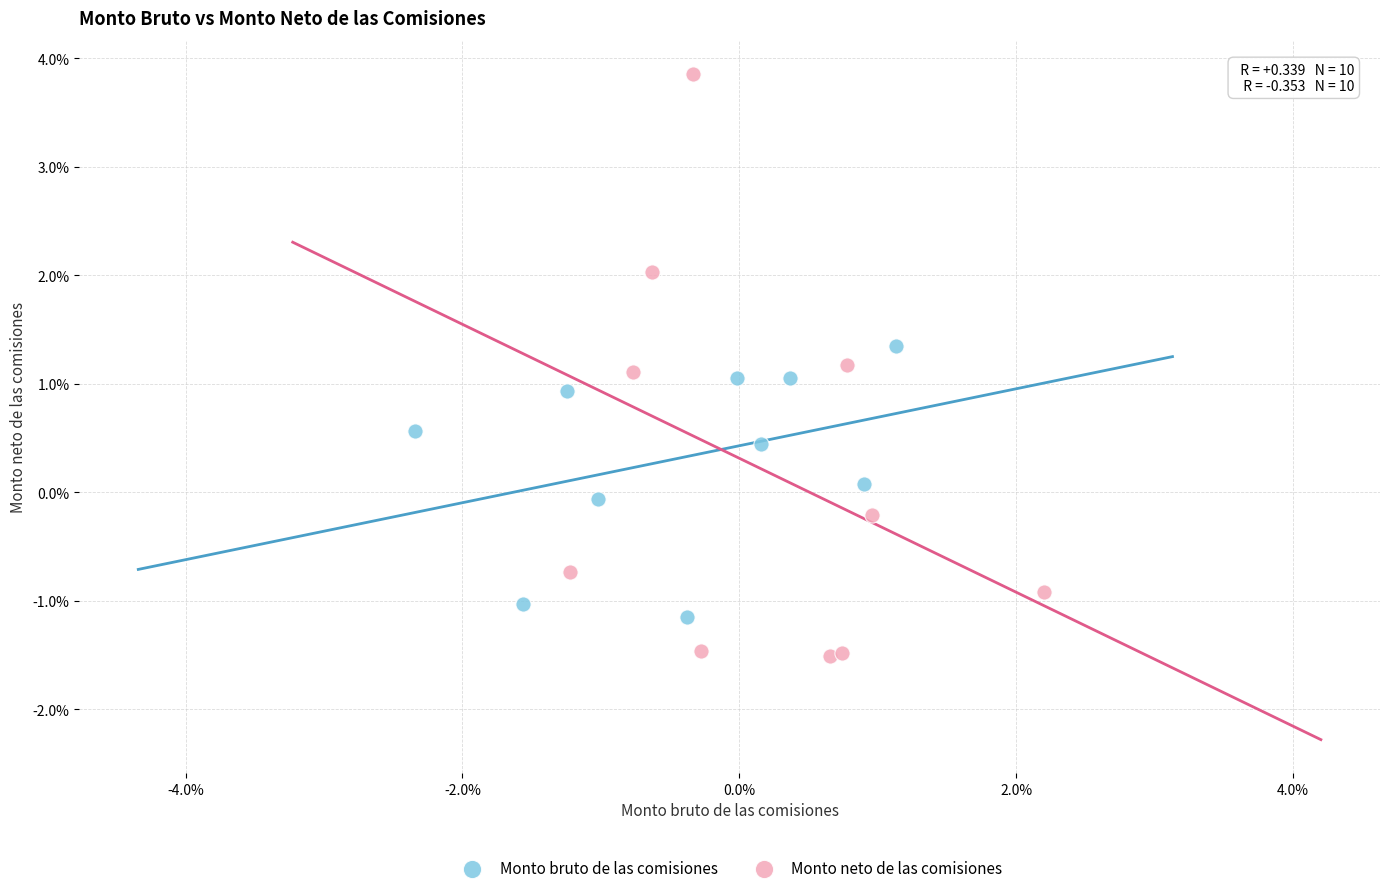

Which series has the widest spread of Y values?

Monto neto de las comisiones